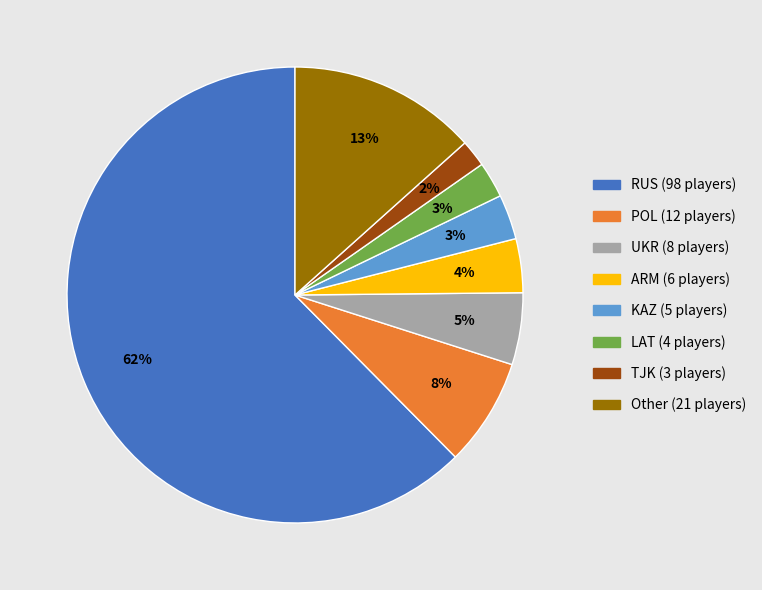

Does any single category account for the majority?

Yes